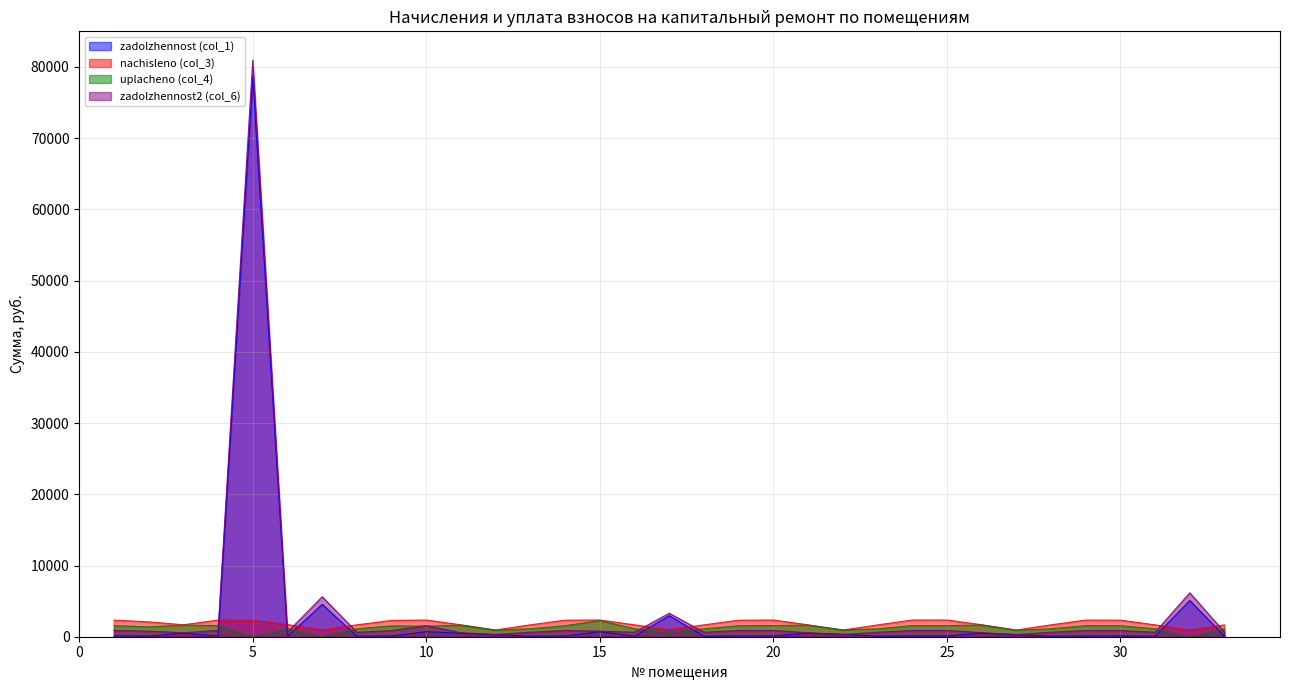

True or false: uplacheno (col_4) and nachisleno (col_3) intersect in this chart.

True